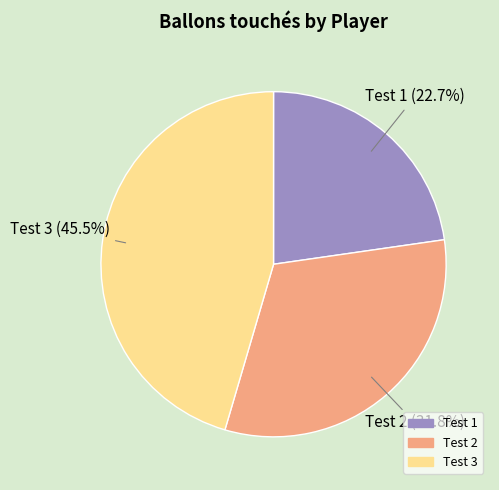

To the nearest percent, what is the difference between the largest and smallest slice percentages?

23%